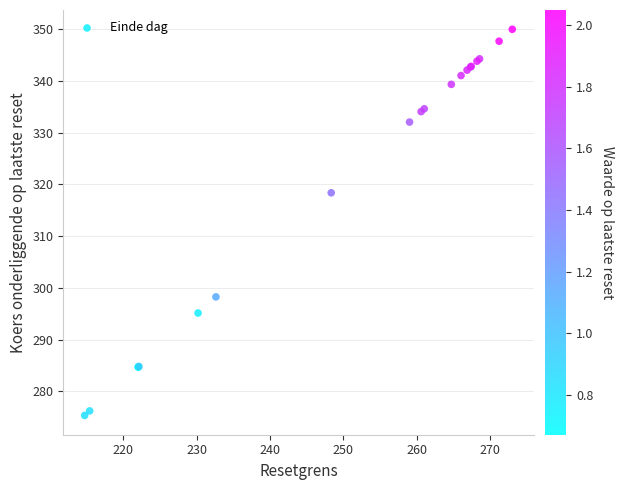

What Y value in the scatter plot is closest to 312?

318.4